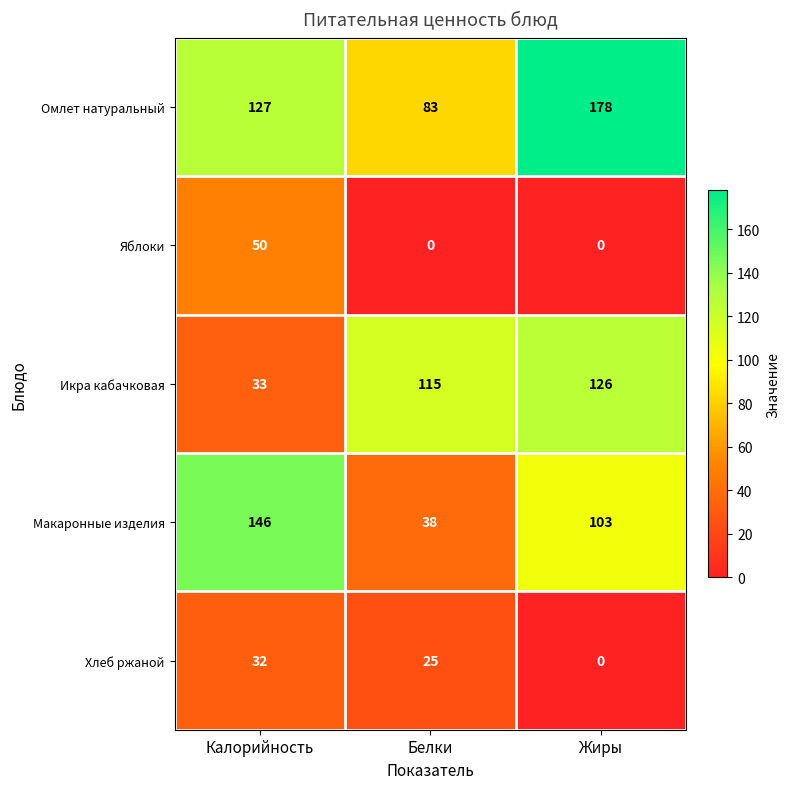

How many series are shown in this chart?

5